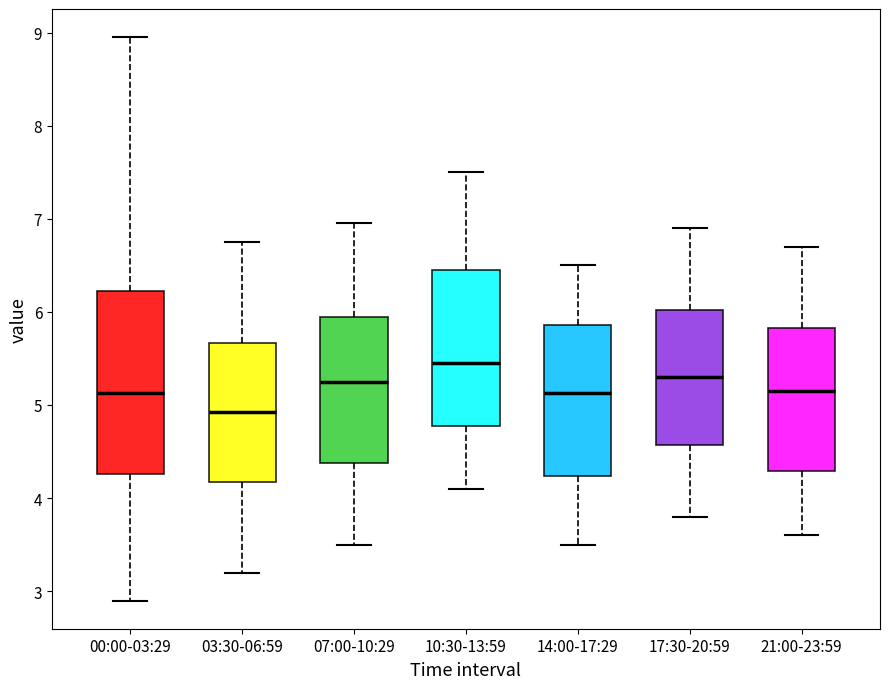

Comparing the boxes themselves (not the whiskers), which one is the tallest?

00:00-03:29